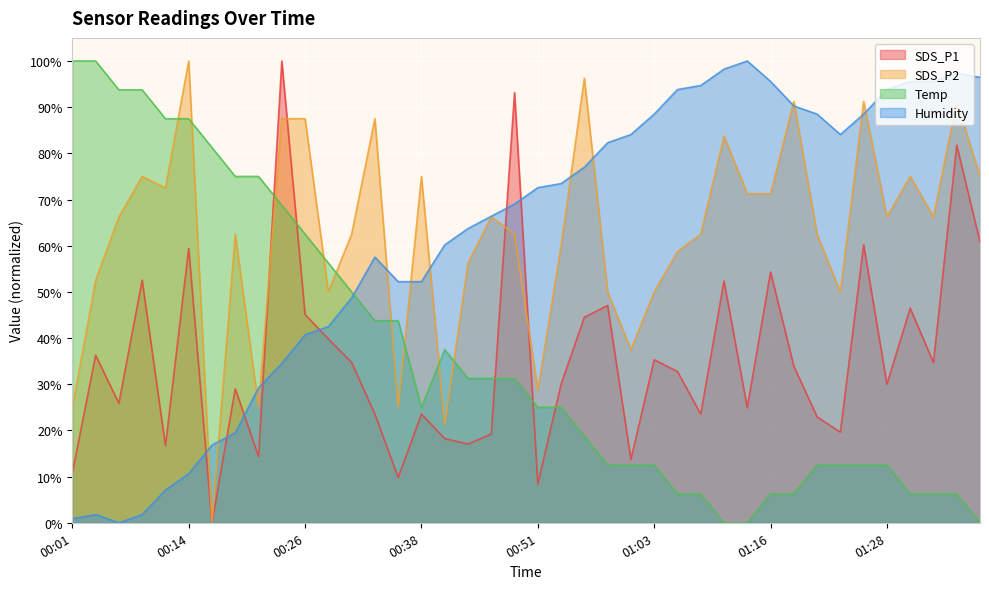

At which category is the sum across all series the highest?

00:23